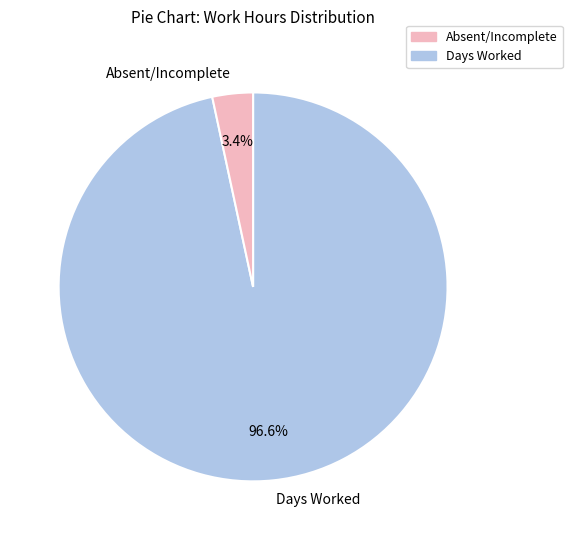

Between Days Worked and Absent/Incomplete, which is larger?

Days Worked